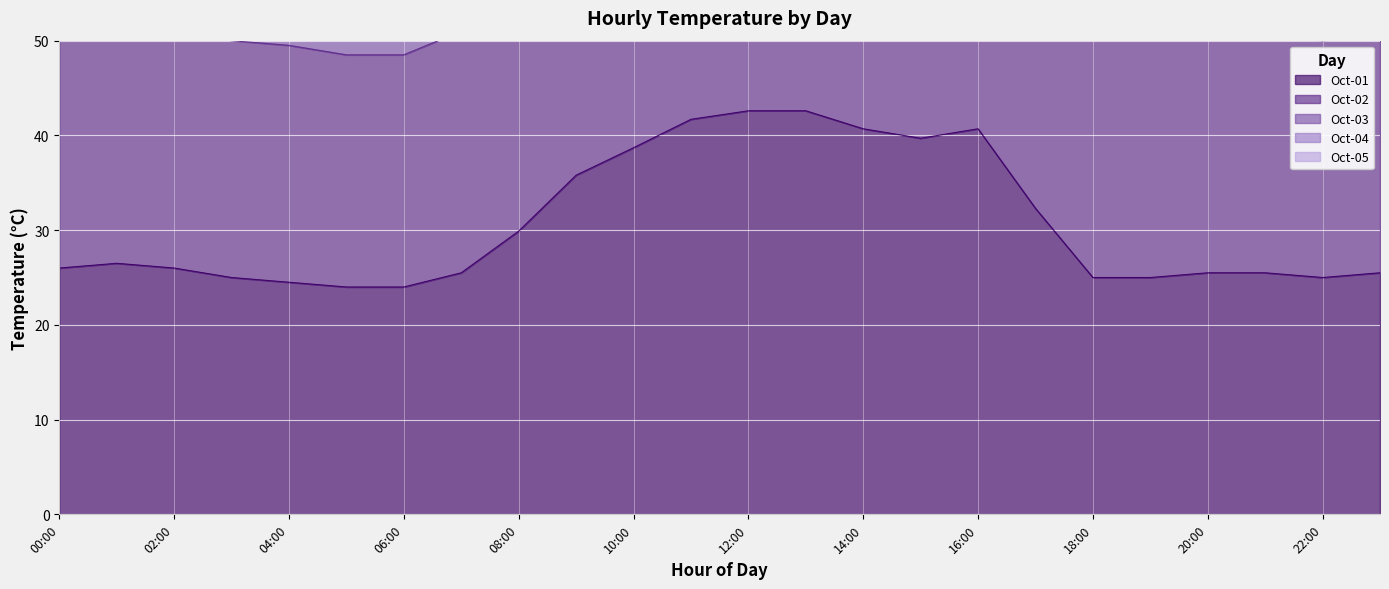

Reading left to right, what are all the values shown in this chart?

Oct-01: 00:00=26.0	01:00=26.5	02:00=26.0	03:00=25.0	04:00=24.5	05:00=24.0	06:00=24.0	07:00=25.5	08:00=29.9	09:00=35.8	10:00=38.7	11:00=41.7	12:00=42.6	13:00=42.6	14:00=40.7	15:00=39.7	16:00=40.7	17:00=32.3	18:00=25.0	19:00=25.0	20:00=25.5	21:00=25.5	22:00=25.0	23:00=25.5
Oct-02: 00:00=51.5	01:00=52.5	02:00=51.0	03:00=50.0	04:00=49.5	05:00=48.5	06:00=48.5	07:00=51.0	08:00=59.3	09:00=70.1	10:00=74.5	11:00=78.5	12:00=80.8	13:00=82.8	14:00=81.4	15:00=80.4	16:00=79.9	17:00=66.1	18:00=52.5	19:00=51.0	20:00=51.0	21:00=50.5	22:00=50.0	23:00=50.5
Oct-03: 00:00=125.5	01:00=126.0	02:00=123.5	03:00=122.0	04:00=120.5	05:00=119.0	06:00=119.0	07:00=125.0	08:00=143.3	09:00=169.6	10:00=185.1	11:00=197.7	12:00=204.6	13:00=207.9	14:00=204.2	15:00=199.9	16:00=196.3	17:00=161.5	18:00=131.0	19:00=127.0	20:00=125.5	21:00=125.0	22:00=123.0	23:00=123.5
Oct-04: 00:00=101.0	01:00=102.0	02:00=99.5	03:00=98.5	04:00=97.0	05:00=96.0	06:00=96.0	07:00=100.5	08:00=115.8	09:00=136.8	10:00=148.2	11:00=157.9	12:00=163.1	13:00=166.1	14:00=163.0	15:00=160.1	16:00=157.8	17:00=129.7	18:00=105.0	19:00=102.0	20:00=101.0	21:00=100.5	22:00=99.0	23:00=99.5
Oct-05: 00:00=76.5	01:00=77.5	02:00=75.5	03:00=74.5	04:00=73.5	05:00=72.5	06:00=72.5	07:00=76.0	08:00=87.8	09:00=103.3	10:00=111.0	11:00=117.6	12:00=121.3	13:00=124.0	14:00=121.5	15:00=119.9	16:00=118.7	17:00=97.6	18:00=78.5	19:00=76.5	20:00=76.0	21:00=75.5	22:00=74.5	23:00=75.0